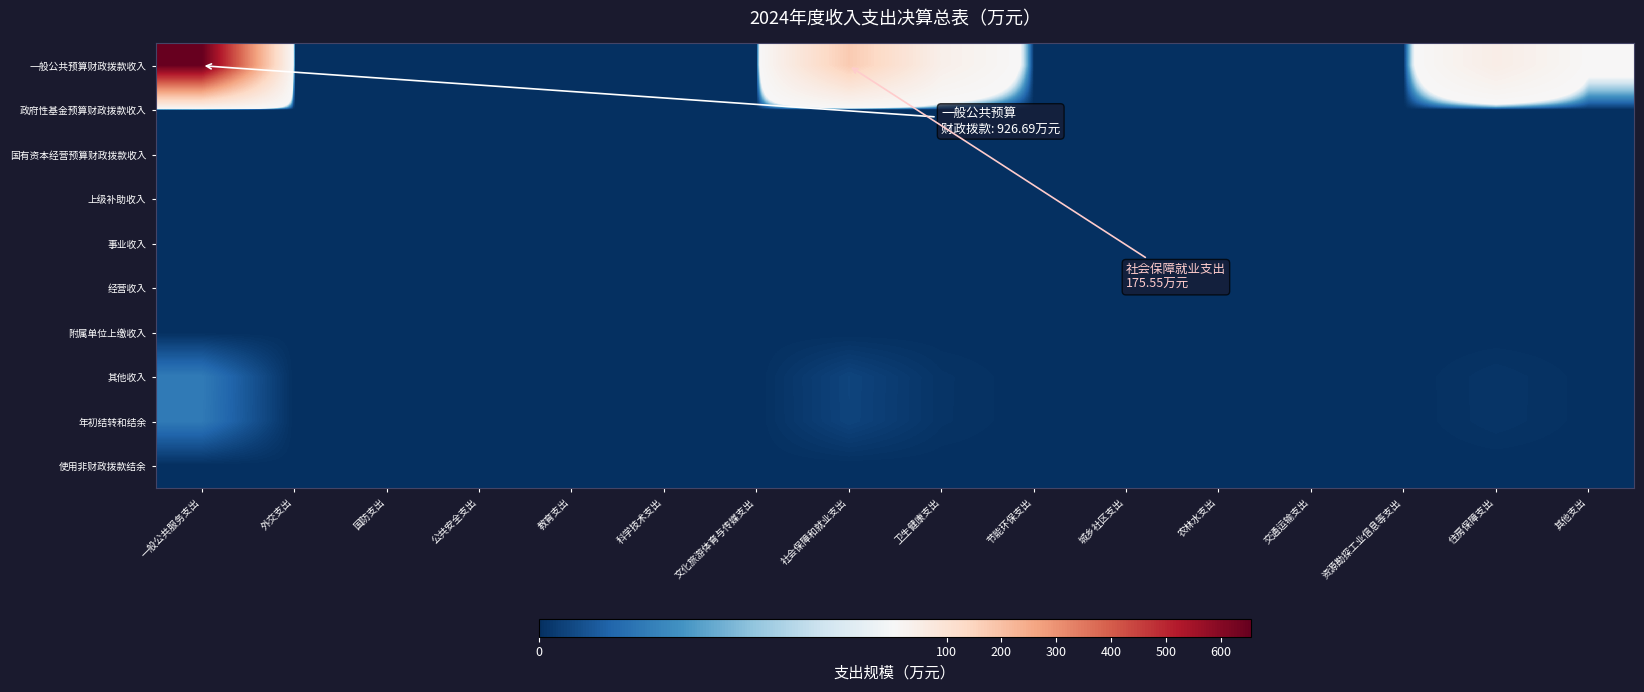

Which series has the widest spread of values?

一般公共预算财政拨款收入